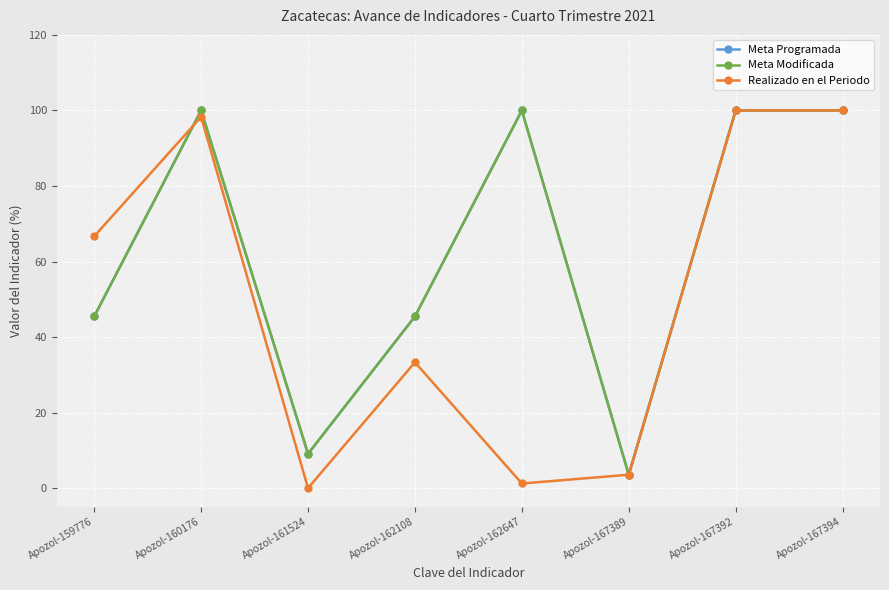

Reading left to right, extract all data points from this chart.

Meta Programada: 45.5	100.0	9.1	45.5	100.0	3.6	100.0	100.0
Meta Modificada: 45.5	100.0	9.1	45.5	100.0	3.6	100.0	100.0
Realizado en el Periodo: 66.7	98.3	0.0	33.3	1.2	3.6	100.0	100.0